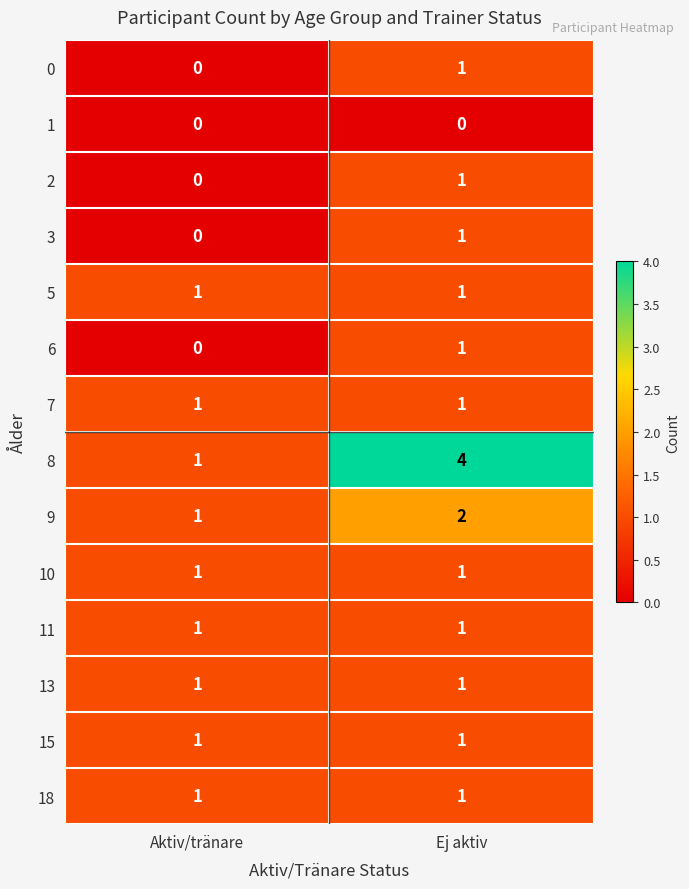

What is the total value across all series at Aktiv/tränare?

9